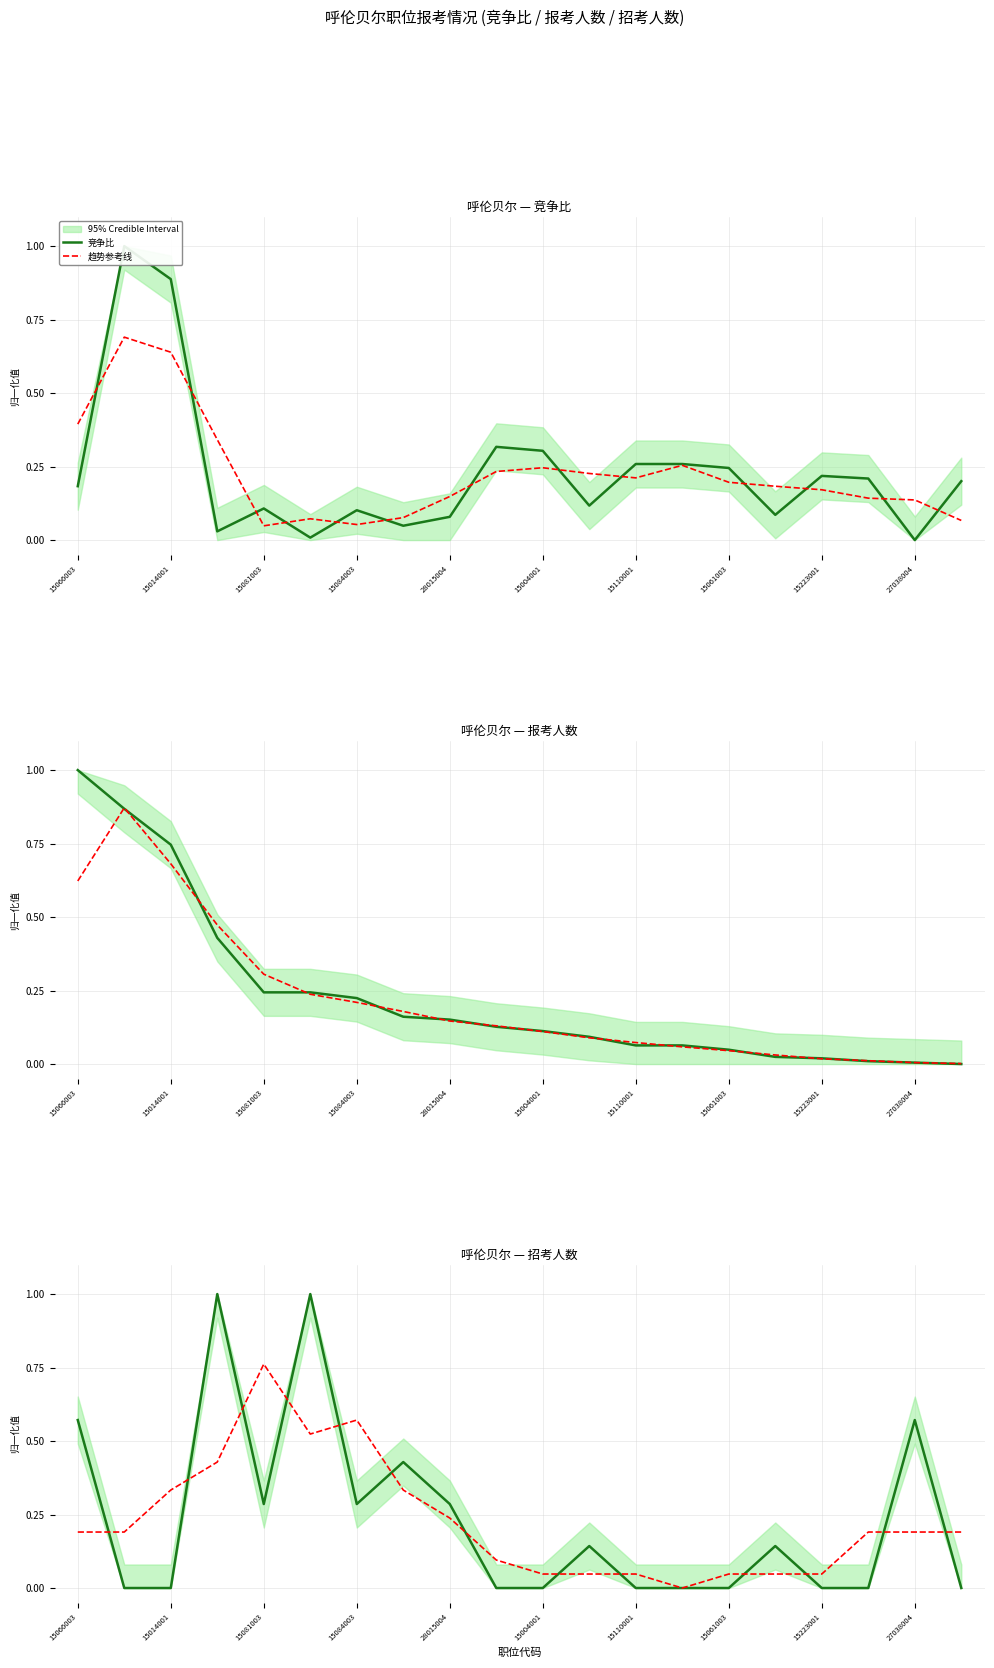

Between which two adjacent categories do 竞争比 and 报考人数 first intersect?

15066003 and 15014001